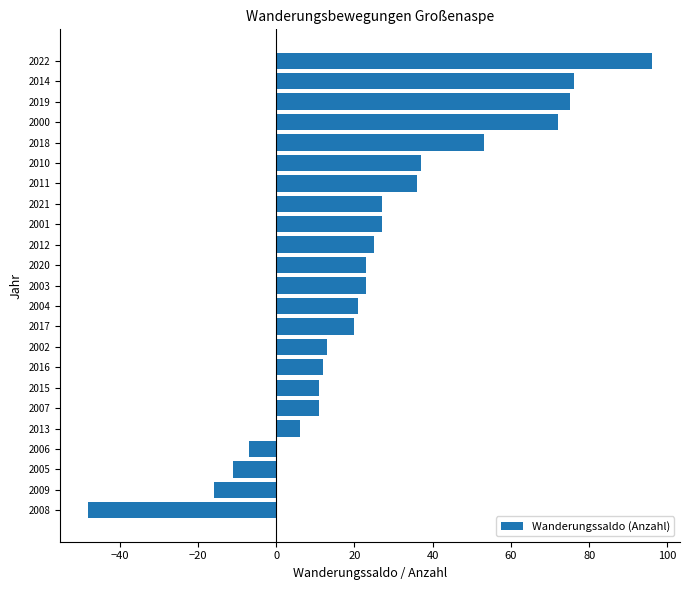

Reading top to bottom, list all the values displayed in this chart.

2022=96	2014=76	2019=75	2000=72	2018=53	2010=37	2011=36	2021=27	2001=27	2012=25	2020=23	2003=23	2004=21	2017=20	2002=13	2016=12	2015=11	2007=11	2013=6	2006=-7	2005=-11	2009=-16	2008=-48